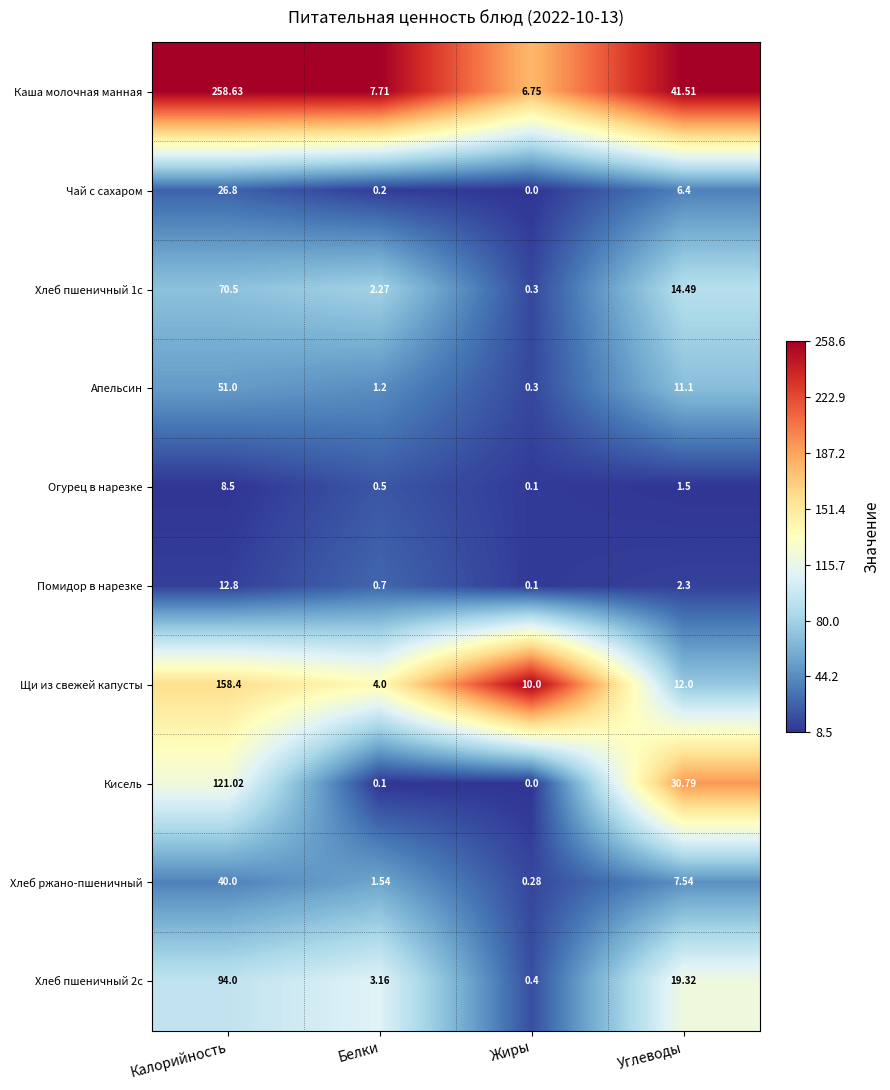

Which series has the widest spread of values?

Каша молочная манная